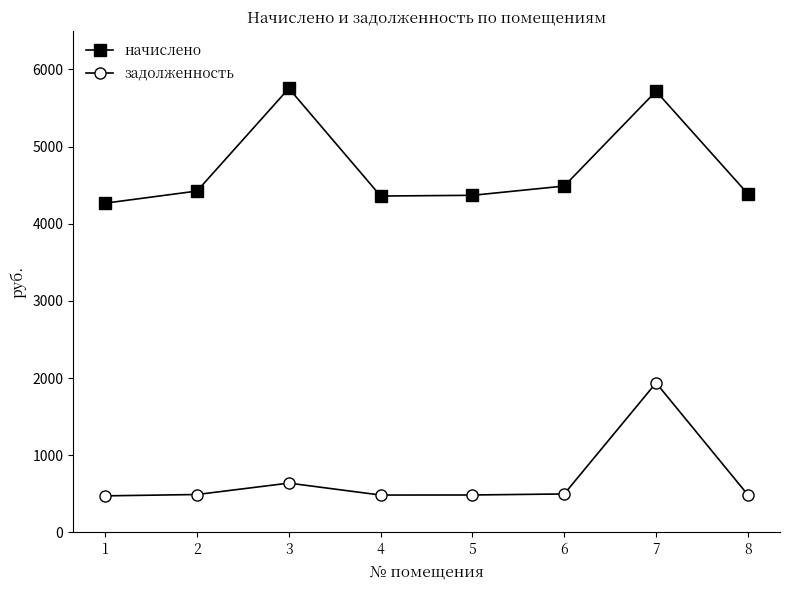

What is the sum of all начислено values?

37757.8